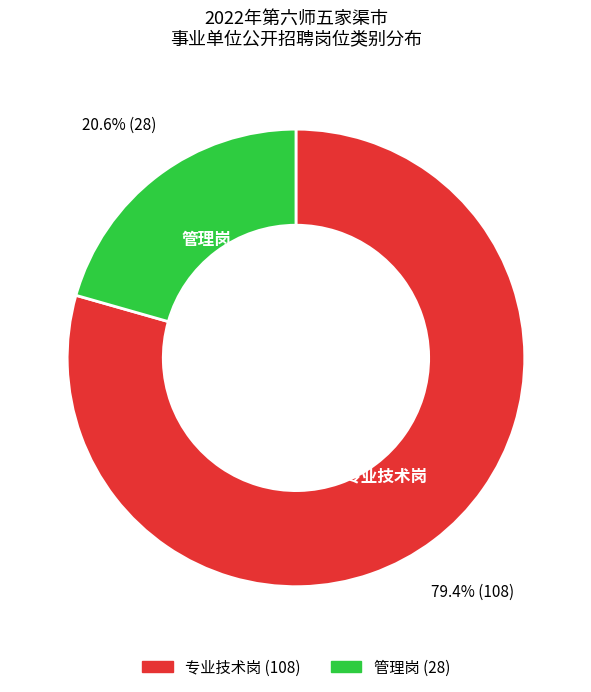

Is it true that 管理岗 is 21% of the pie?

True